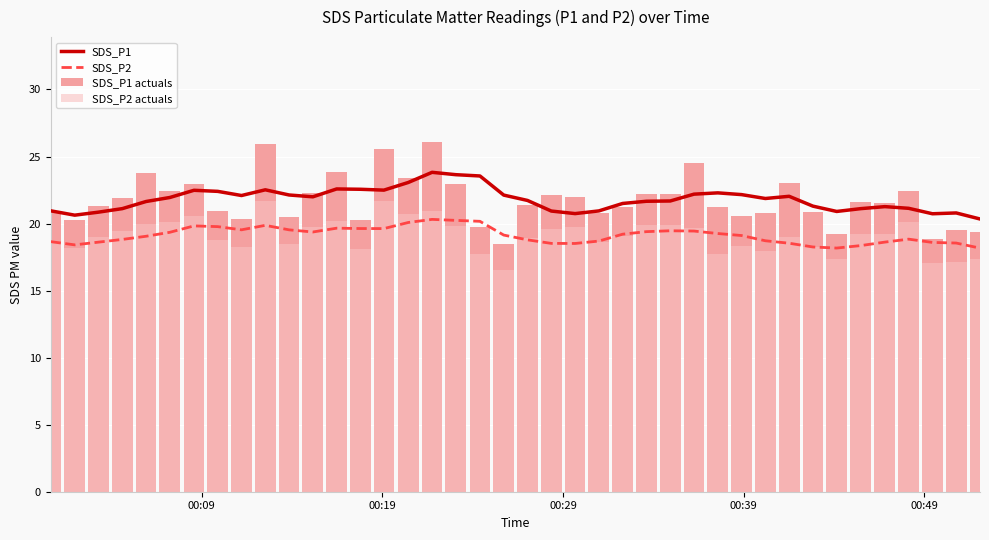

What is the difference between the maximum and minimum values in the SDS_P2 series?

2.1